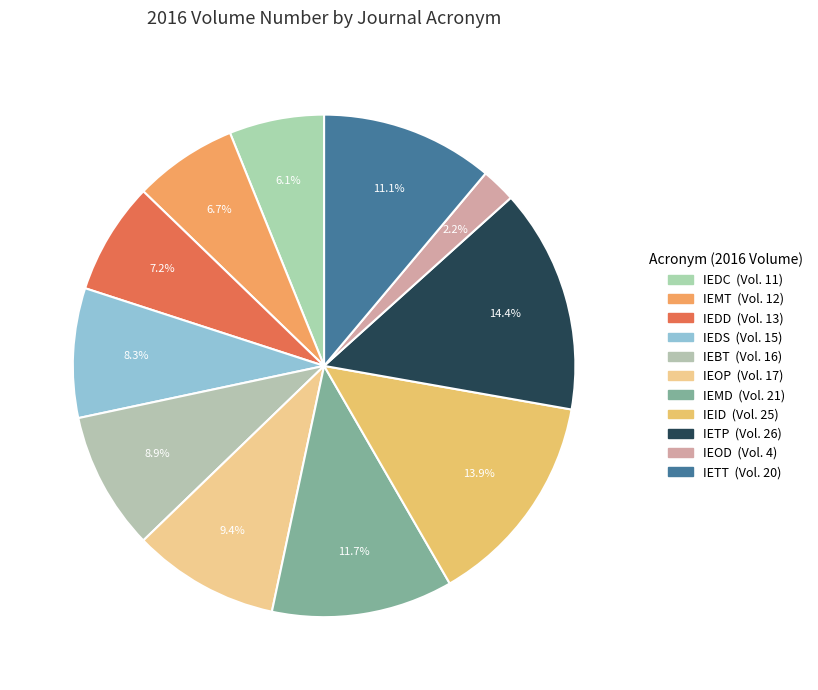

How many slices are in this pie chart?

11